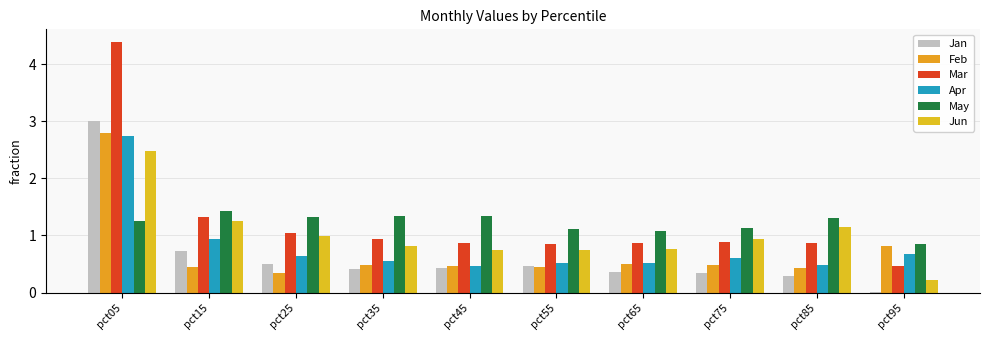

Which category has the lowest value in the Jun series?

pct95